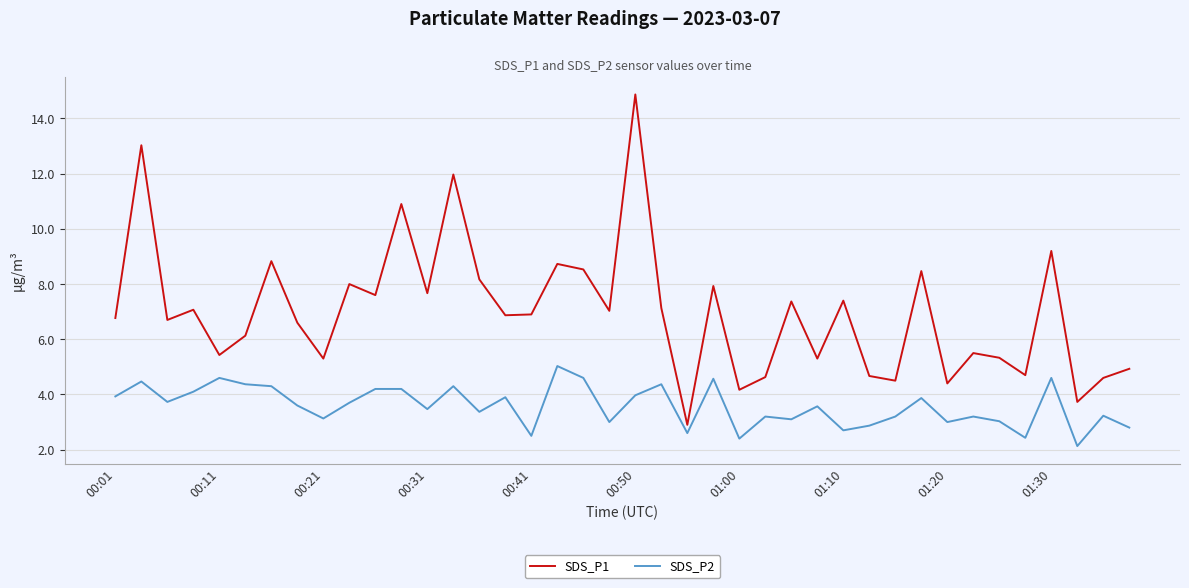

Which series has the largest total across all categories?

SDS_P1